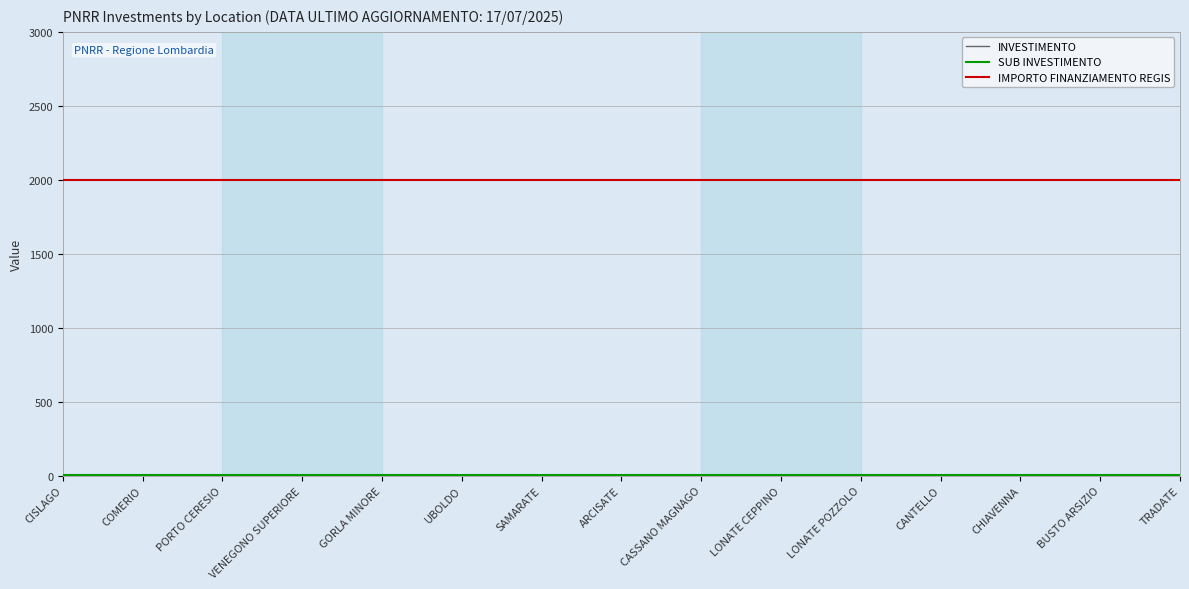

Does the chart have visible grid lines?

Yes